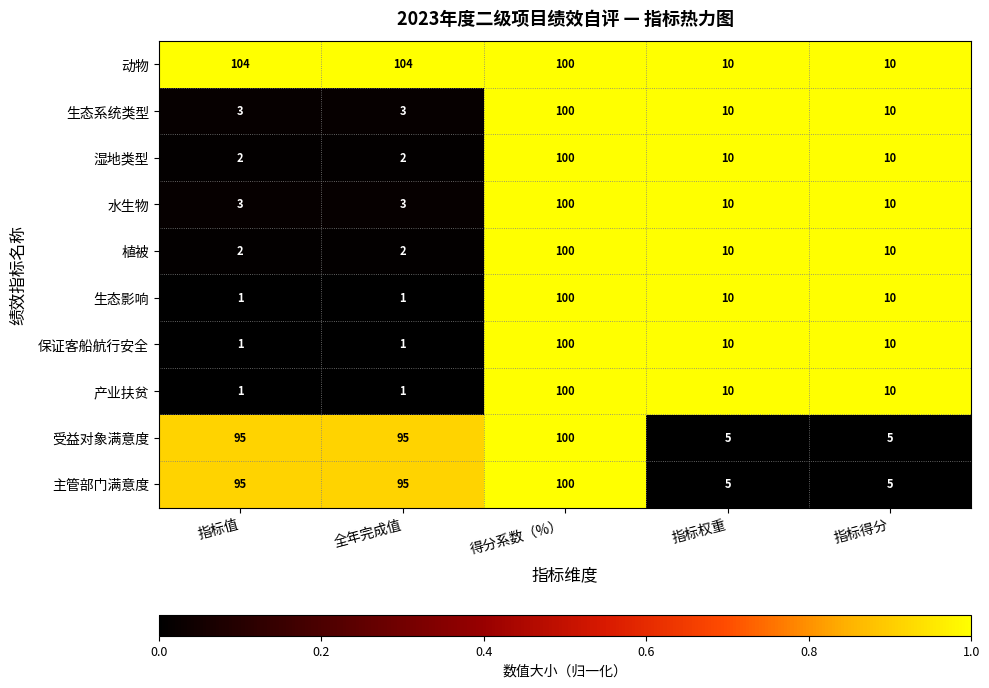

What is the greatest value displayed?

104